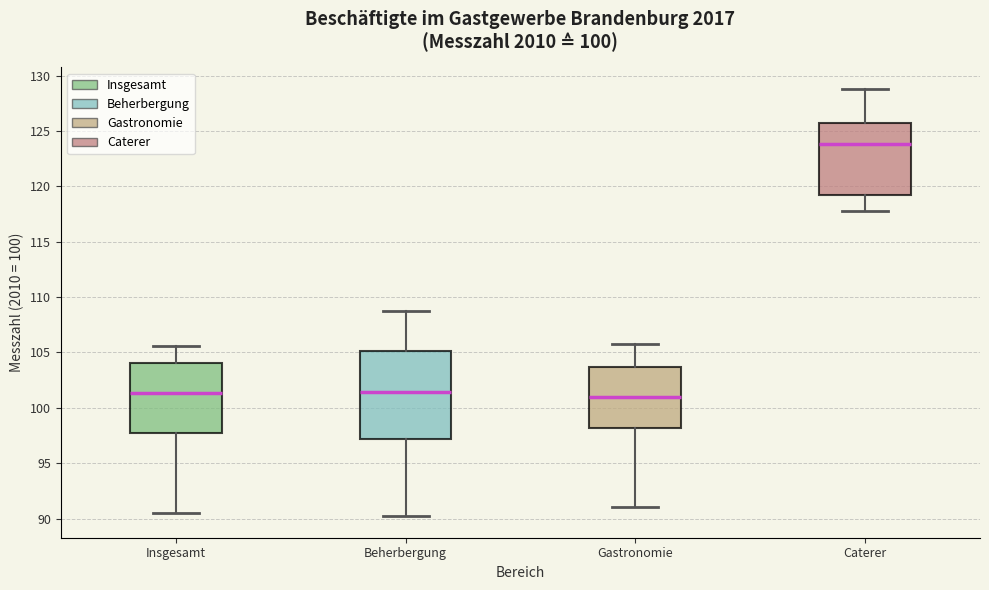

Which box's median line is the highest?

Caterer